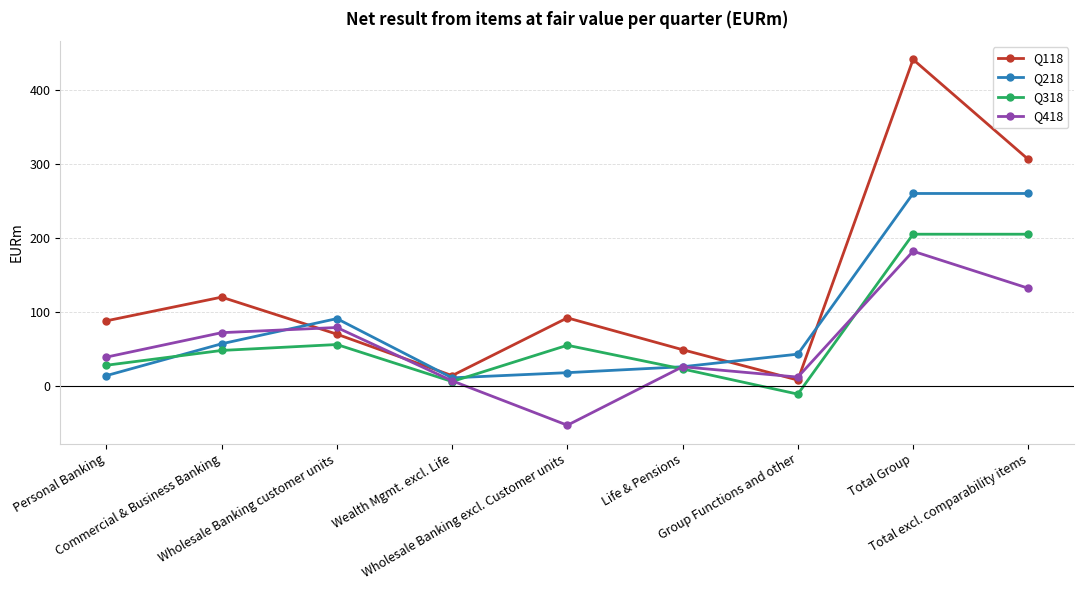

What is the lowest value of the Q218 series?

11